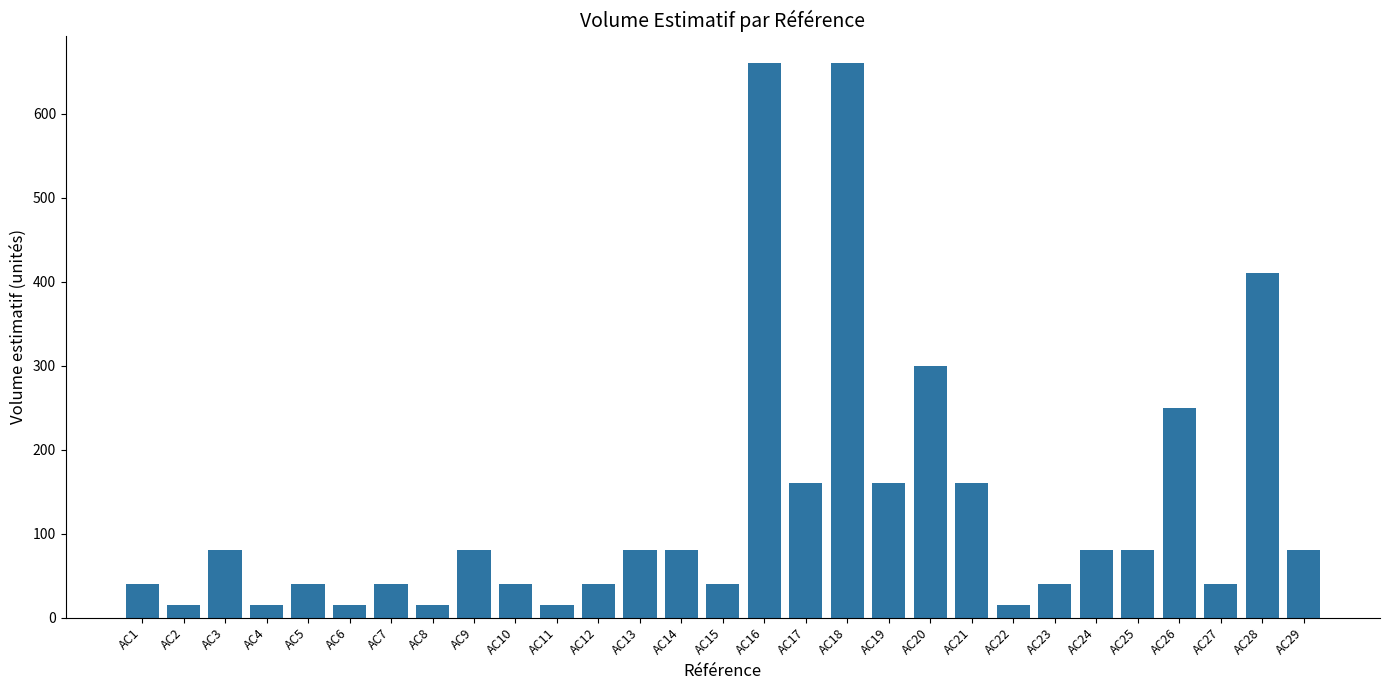

True or false: the data shows 160 at AC21.

True